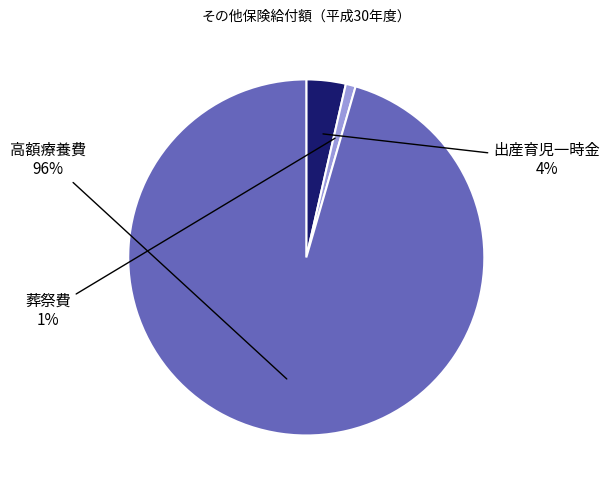

Is there a majority slice in this chart?

Yes